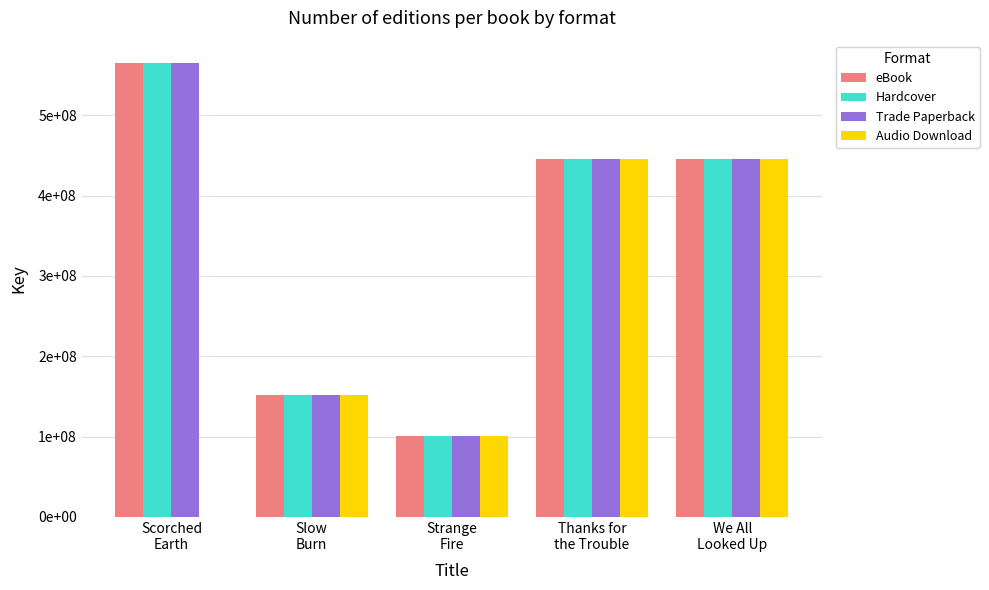

Which series has the largest total across all categories?

eBook